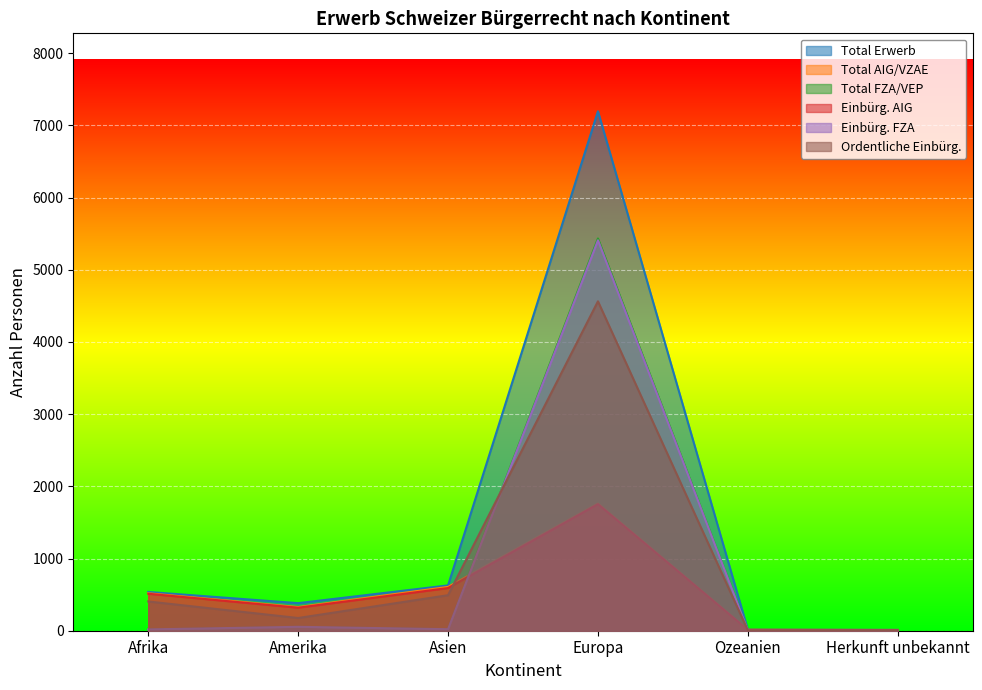

At which label does Ordentliche Einbürg. first exceed 405?

Asien